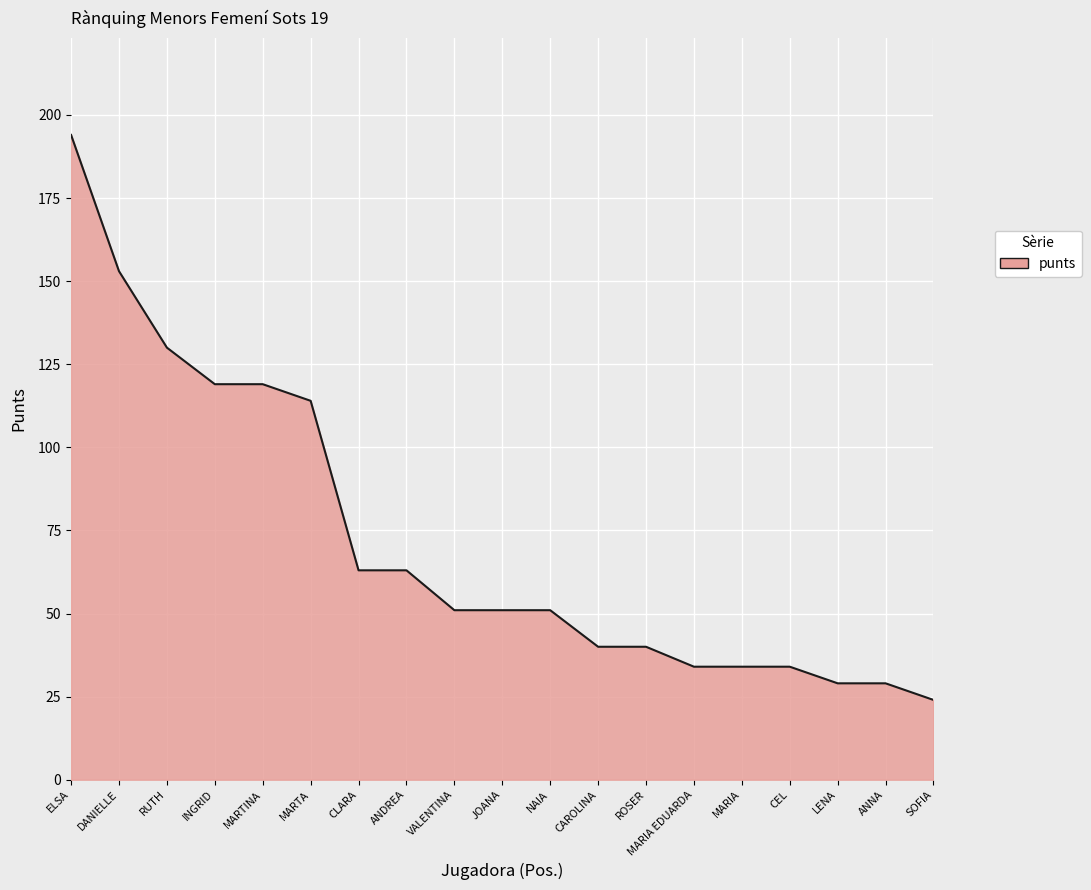

How many series are shown in this chart?

1